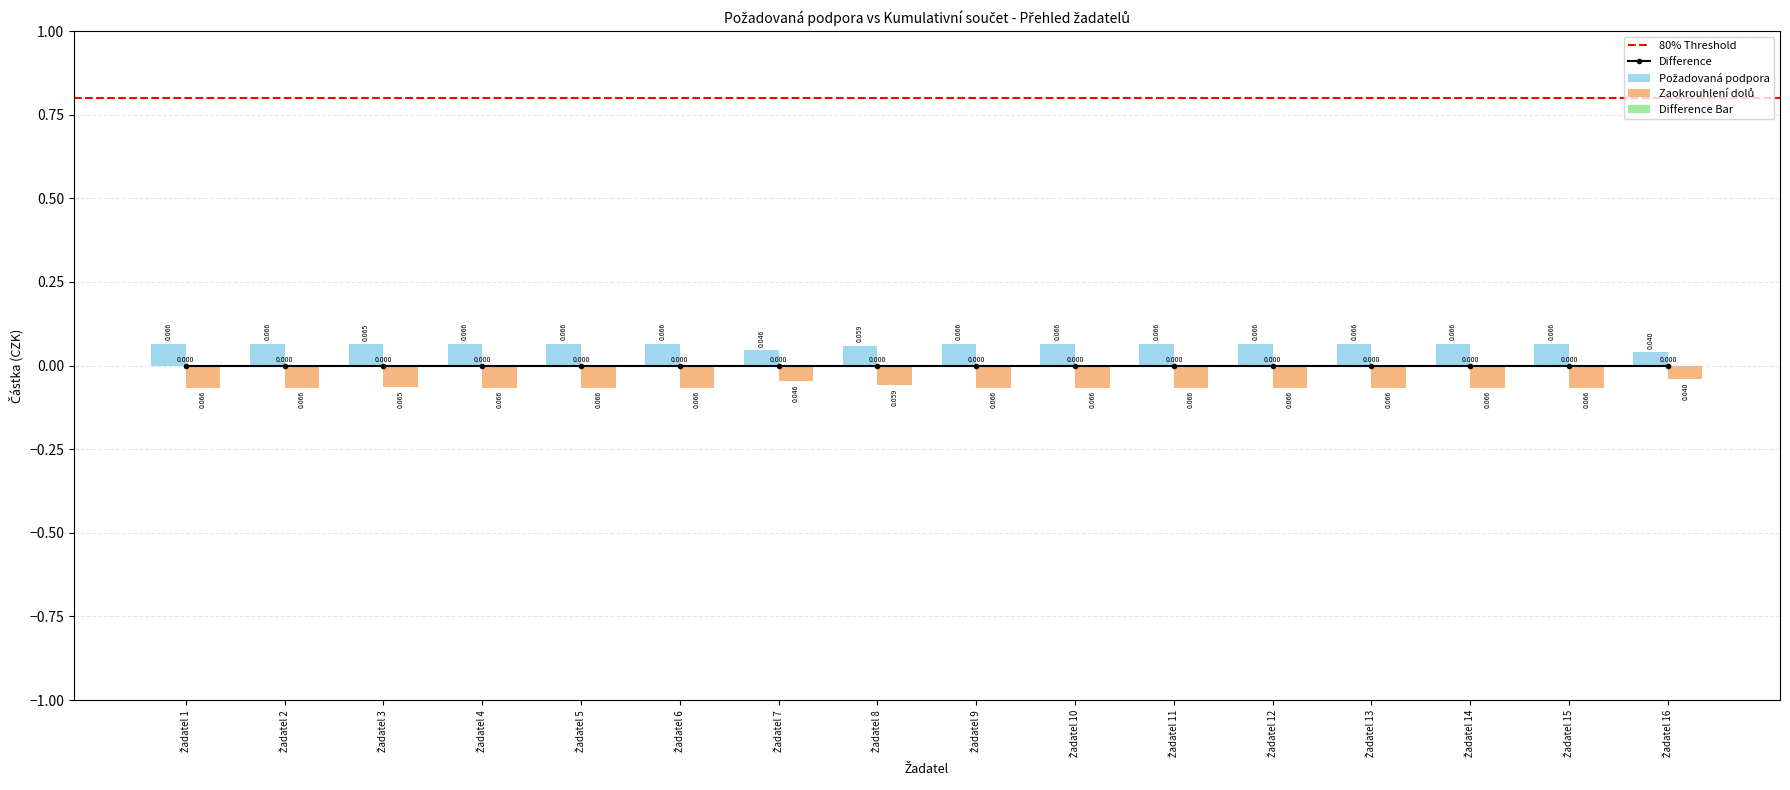

True or false: Zaokrouhlení dolů has a value of -0.1 at Žadatel 13.

True